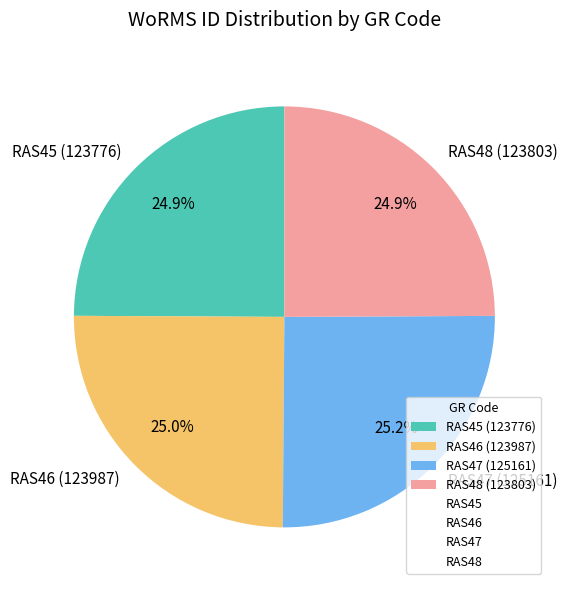

What is the ratio of the value at RAS46 (123987) to the value at RAS48 (123803)?

1.0